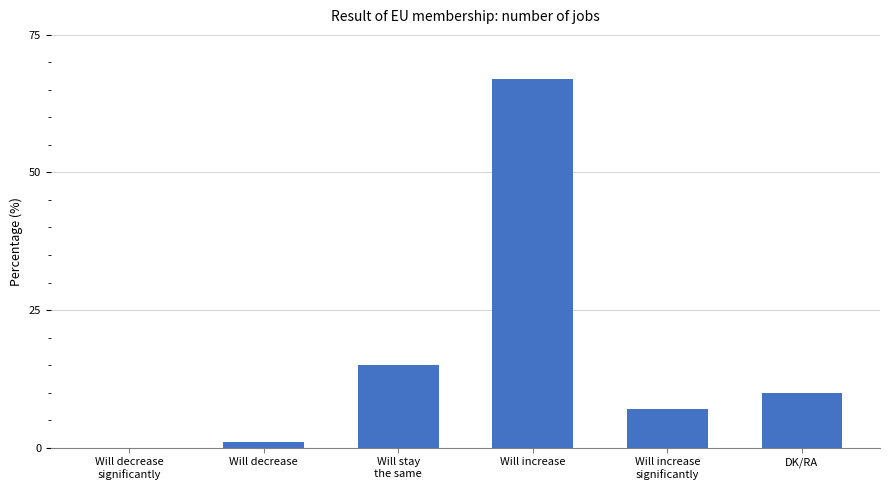

What is the sum of all values?

100